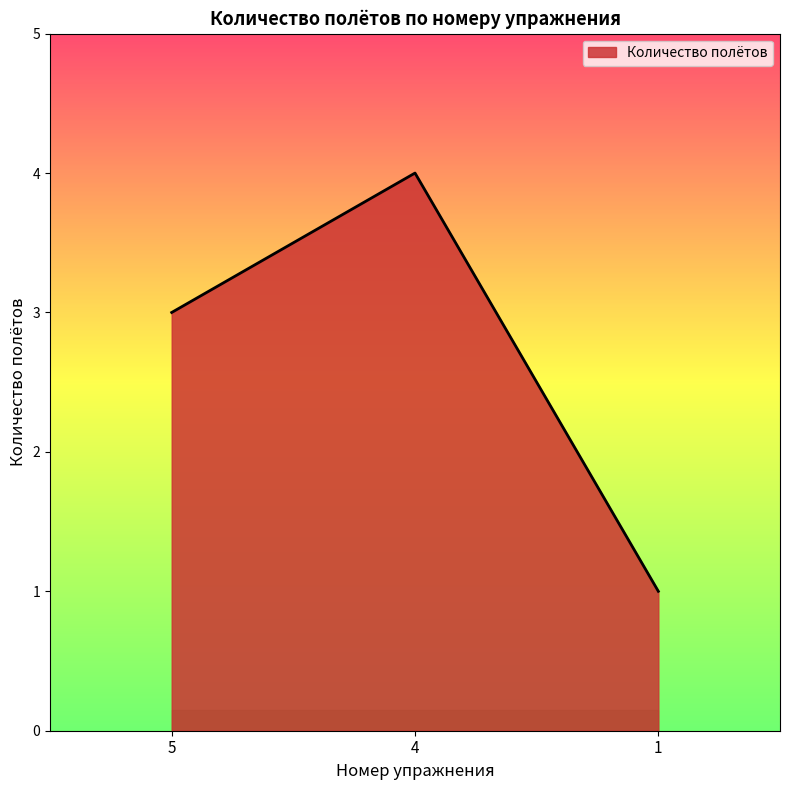

What is the change in value from 5 to 4?

+1